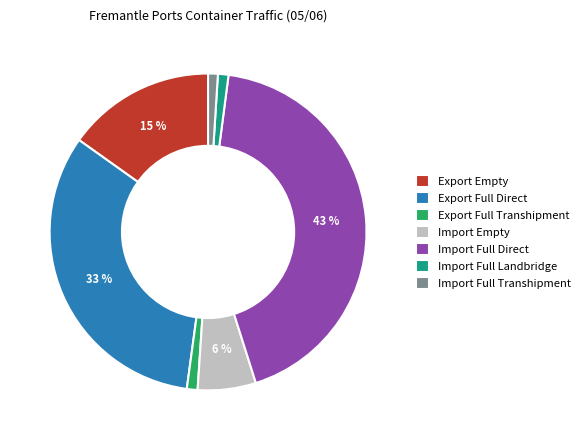

The Import Empty slice represents 13% of the pie. True or false?

False